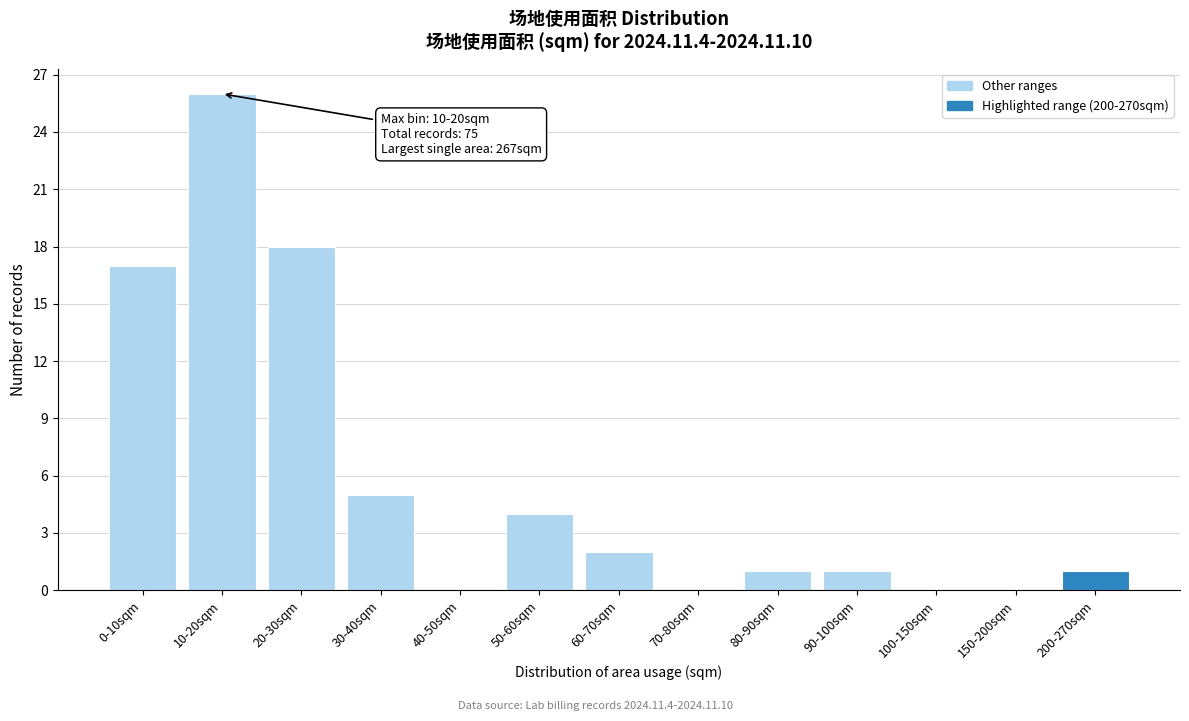

Reading left to right, transcribe all the data shown in this chart.

0-10sqm=17	10-20sqm=26	20-30sqm=18	30-40sqm=5	40-50sqm=0	50-60sqm=4	60-70sqm=2	70-80sqm=0	80-90sqm=1	90-100sqm=1	100-150sqm=0	150-200sqm=0	200-270sqm=1